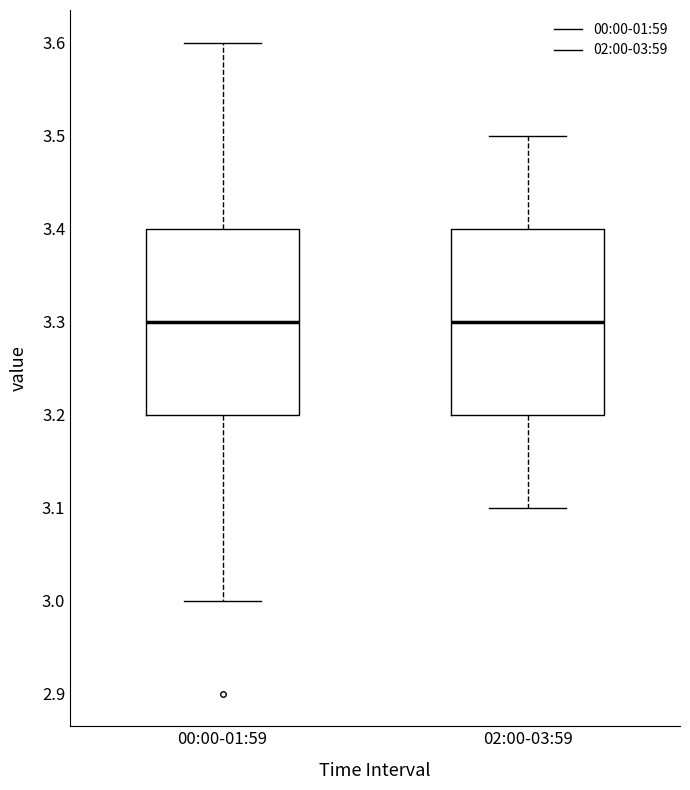

Where is the lower edge of the box for 02:00-03:59 on the y-axis? The values are not printed on the chart, so give them approximately, as read against the axis.

3.2